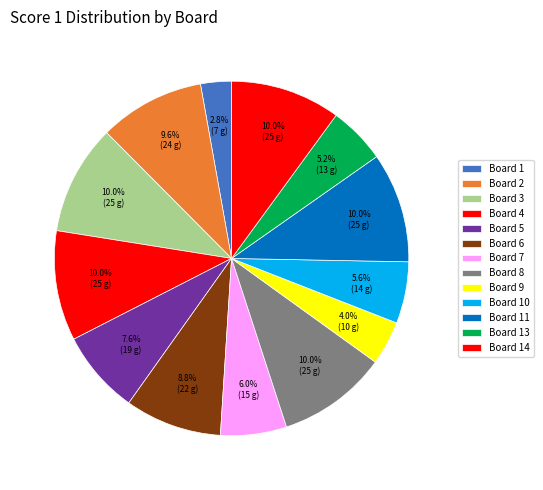

How much of the chart is everything except Board 14?

90.0%